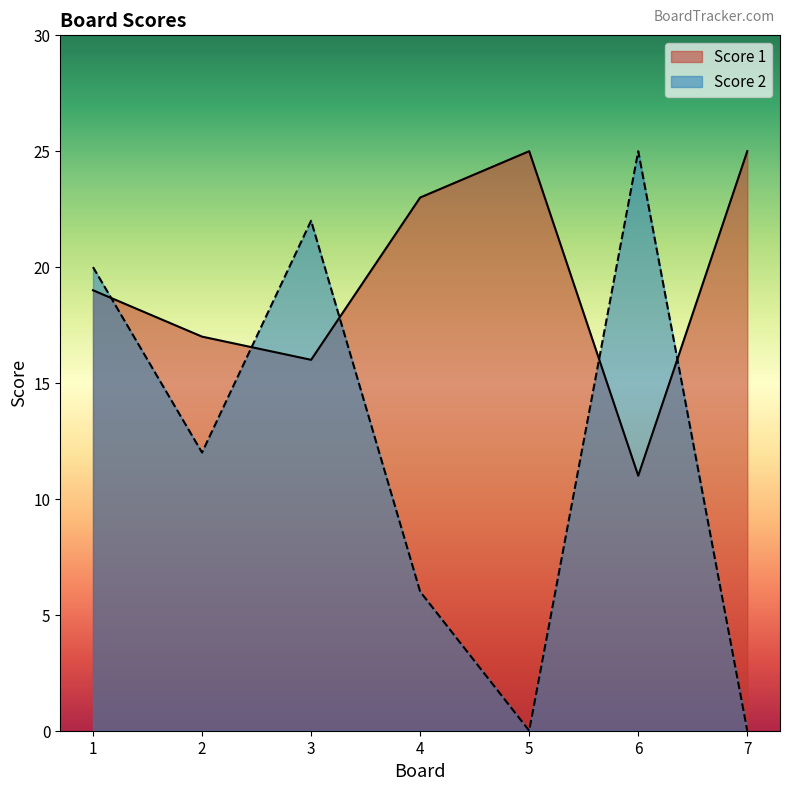

Which series has the largest range (max minus min)?

Score 2